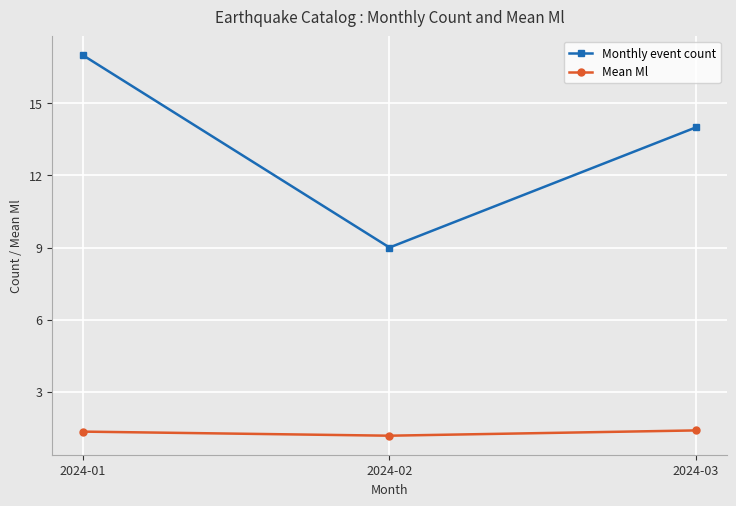

Is the value of Mean Ml at 2024-02 greater than the value of Monthly event count at 2024-03?

No